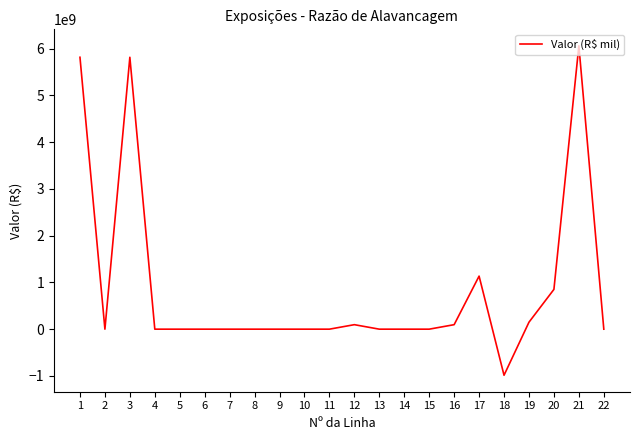

What is the smallest value displayed?

-985795366.9